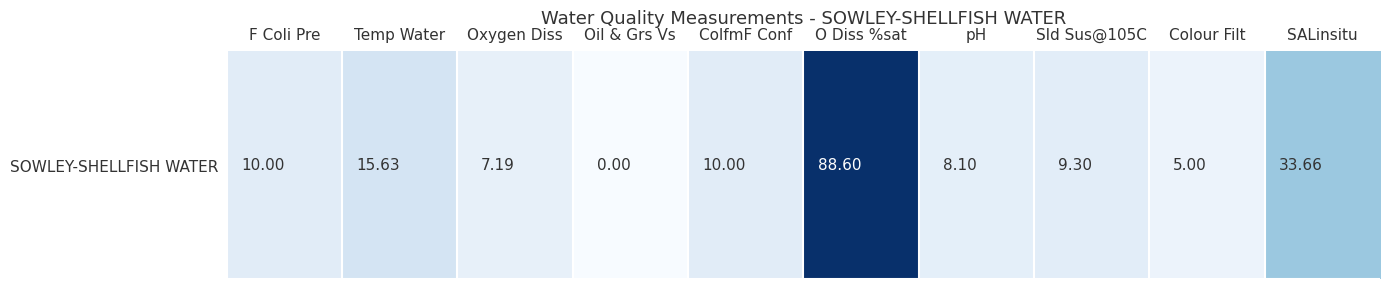

Which category has the highest value across all series?

O Diss %sat